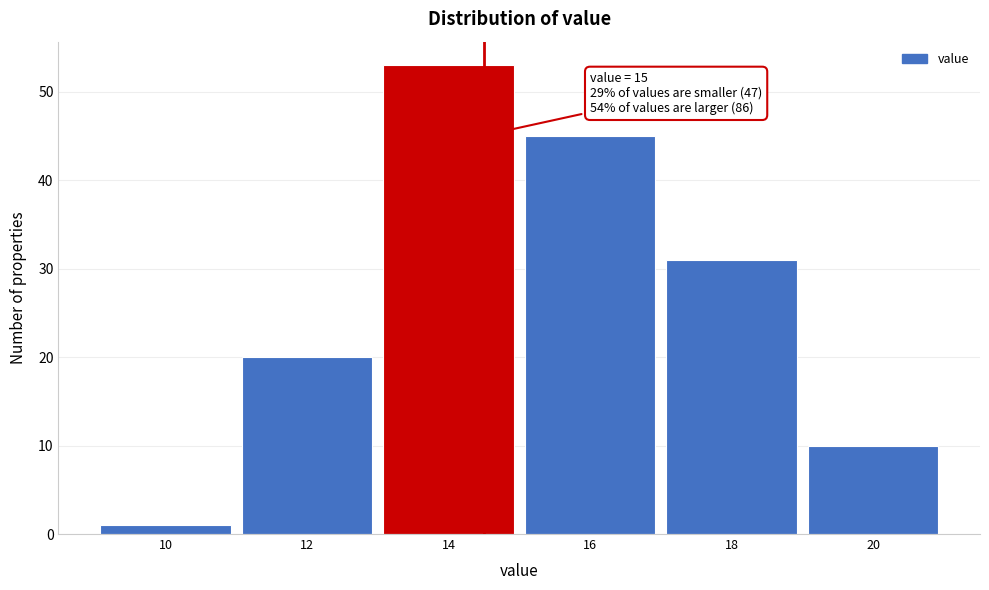

Reading left to right, extract all data points from this chart.

10=1	12=20	14=53	16=45	18=31	20=10